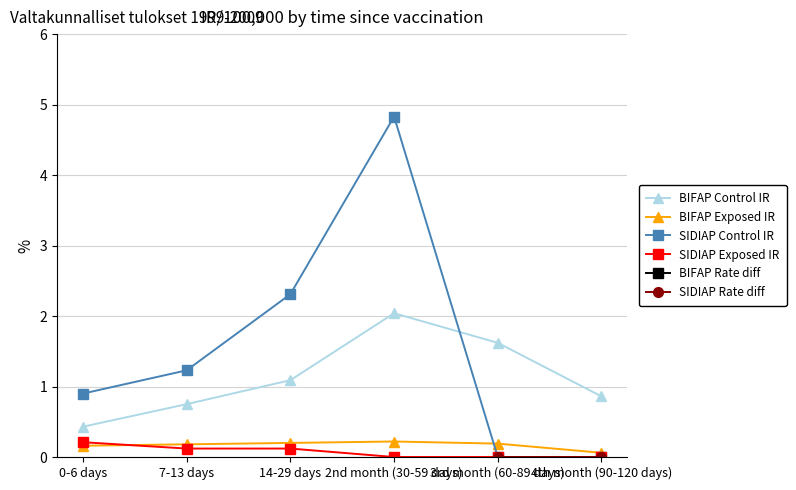

What is the value of the BIFAP Exposed IR point at the 2nd from the left?

0.2